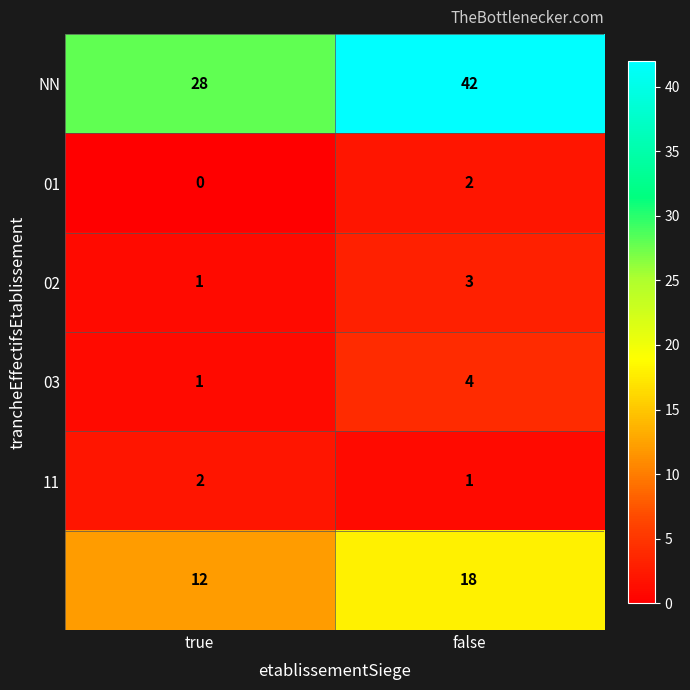

What is the total value across all series at false?

70